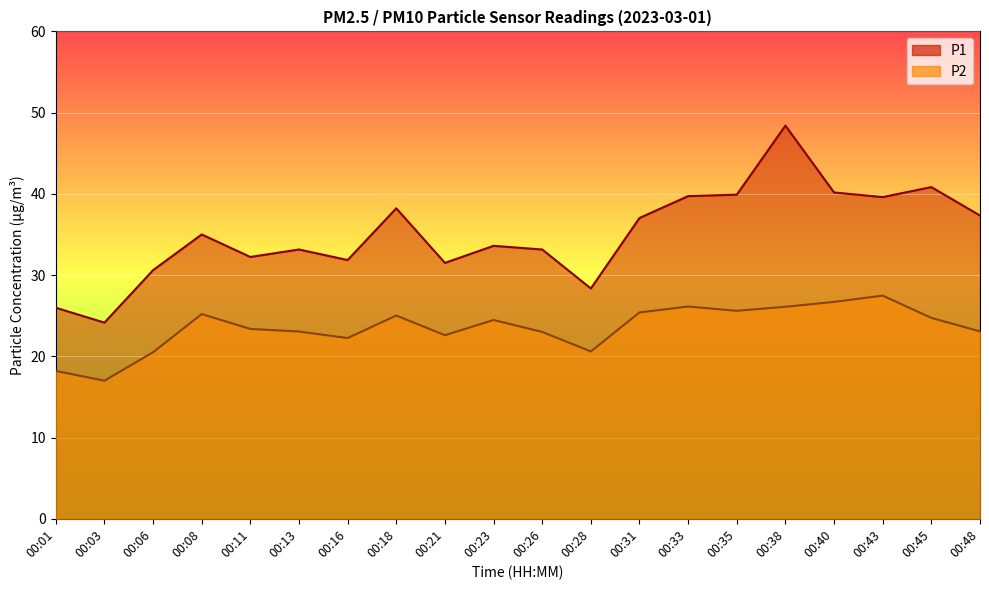

At 00:26, list the series in order from smallest to largest.

P2, P1